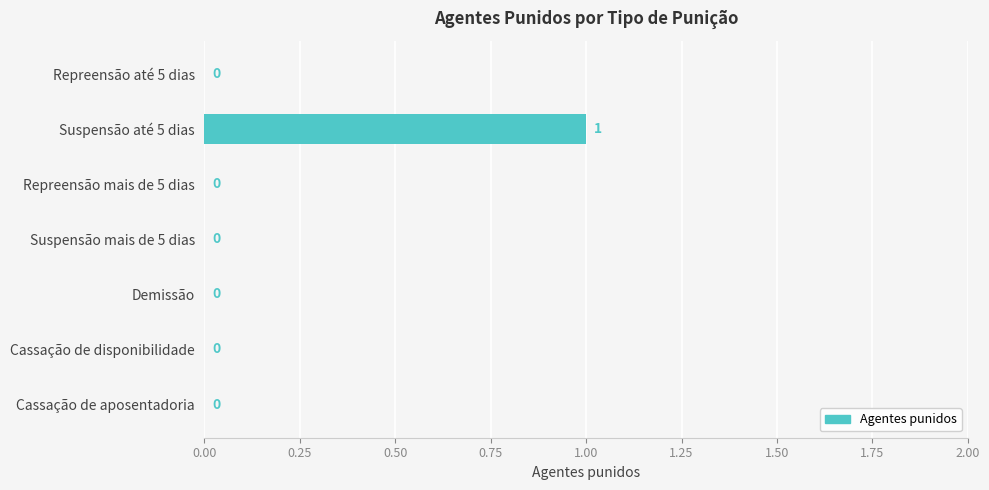

Reading top to bottom, extract all data points from this chart.

Repreensão até 5 dias=0	Suspensão até 5 dias=1	Repreensão mais de 5 dias=0	Suspensão mais de 5 dias=0	Demissão=0	Cassação de disponibilidade=0	Cassação de aposentadoria=0